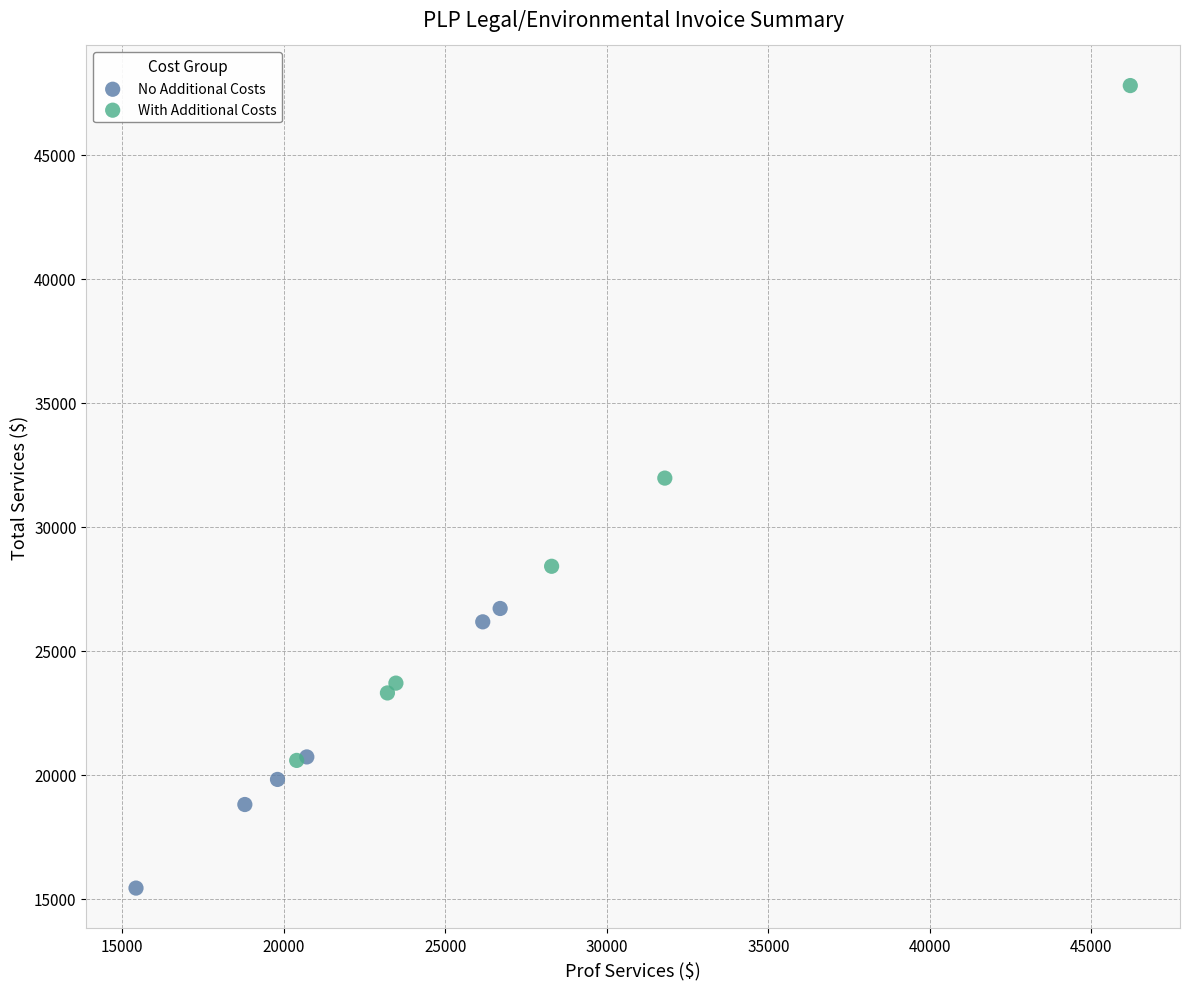

Which series has the widest spread of Y values?

With Additional Costs